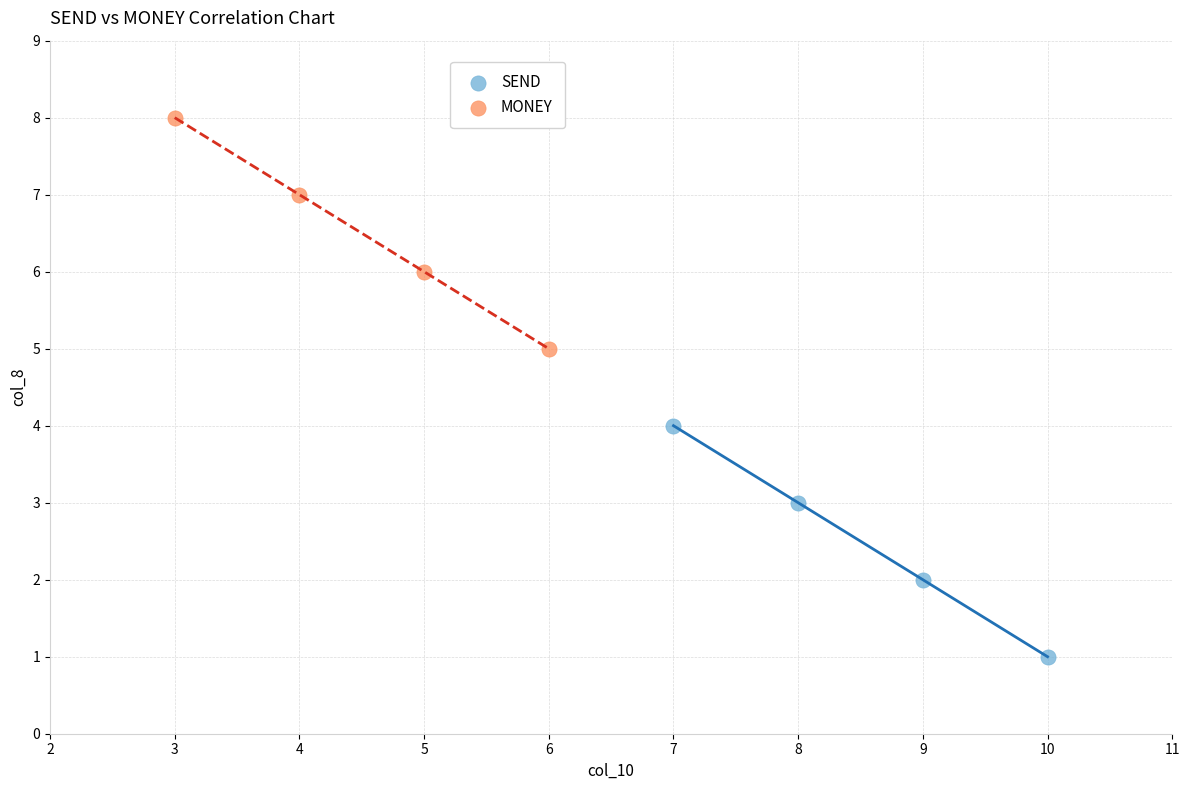

Which series reaches the maximum Y coordinate?

MONEY